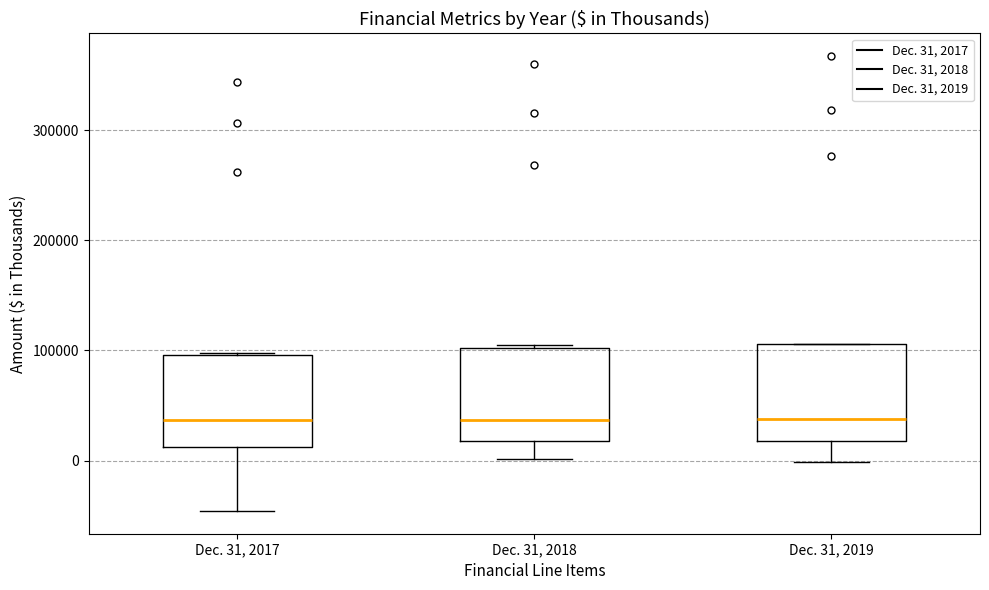

Reading left to right, read every box against the y-axis: the position of its median line, the range the box covers, and the ends of its whiskers. The values are not printed on the chart, so give them approximately, as read against the axis.

Dec. 31, 2017: median 40000, box 10000 to 100000, whiskers -50000 to 100000
Dec. 31, 2018: median 40000, box 20000 to 100000, whiskers 0 to 110000
Dec. 31, 2019: median 40000, box 20000 to 110000, whiskers 0 to 110000